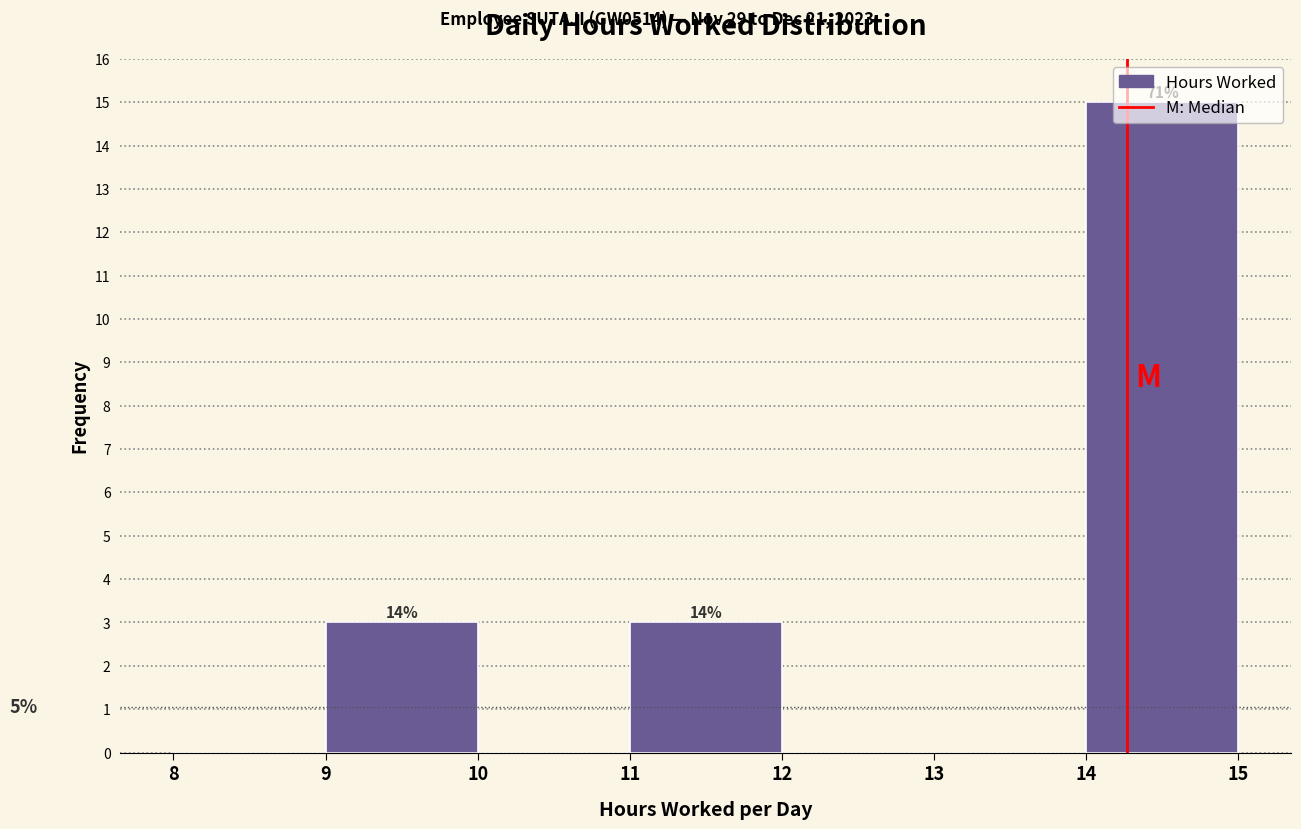

Over which range of the x-axis is the bar tallest?

14 to 15